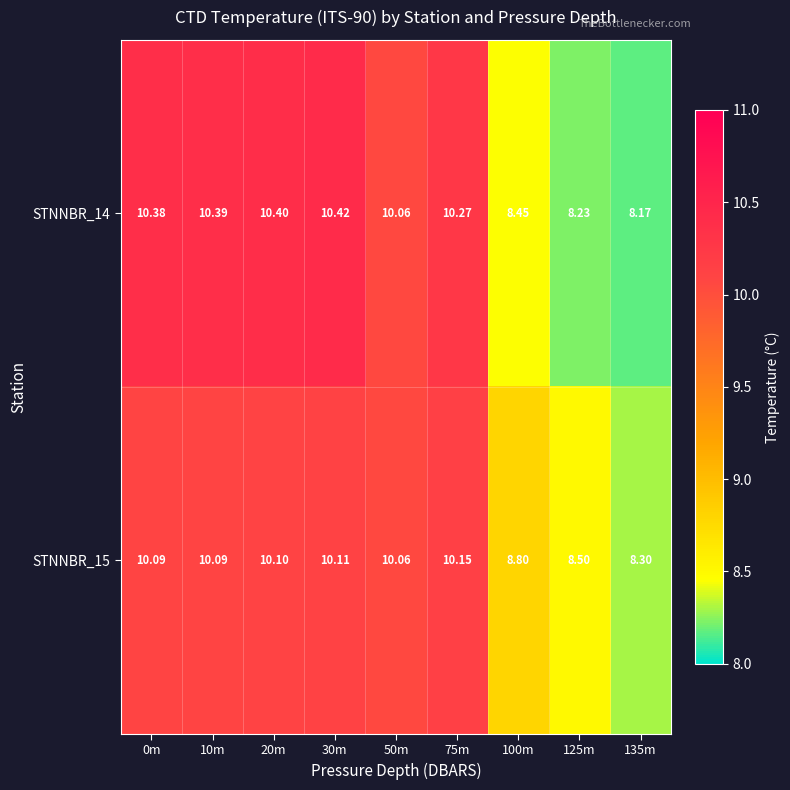

Is the value of STNNBR_15 at 10m greater than the value of STNNBR_14 at 50m?

Yes